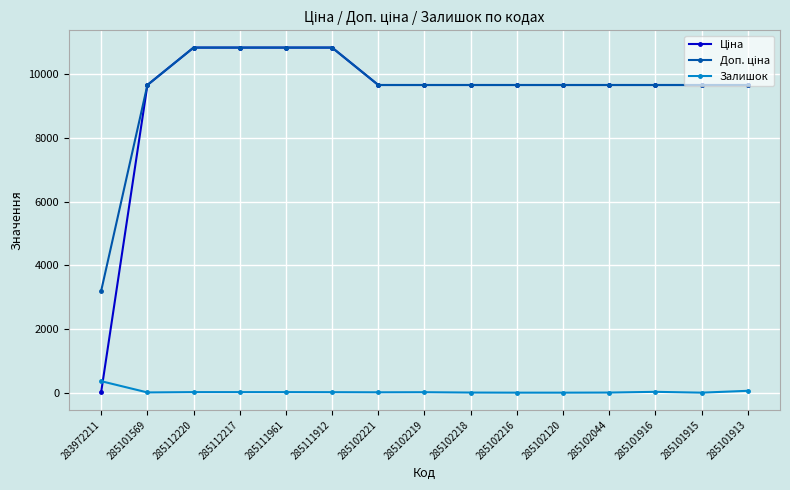

The value of Залишок at 283972211 is 360.0. True or false?

True